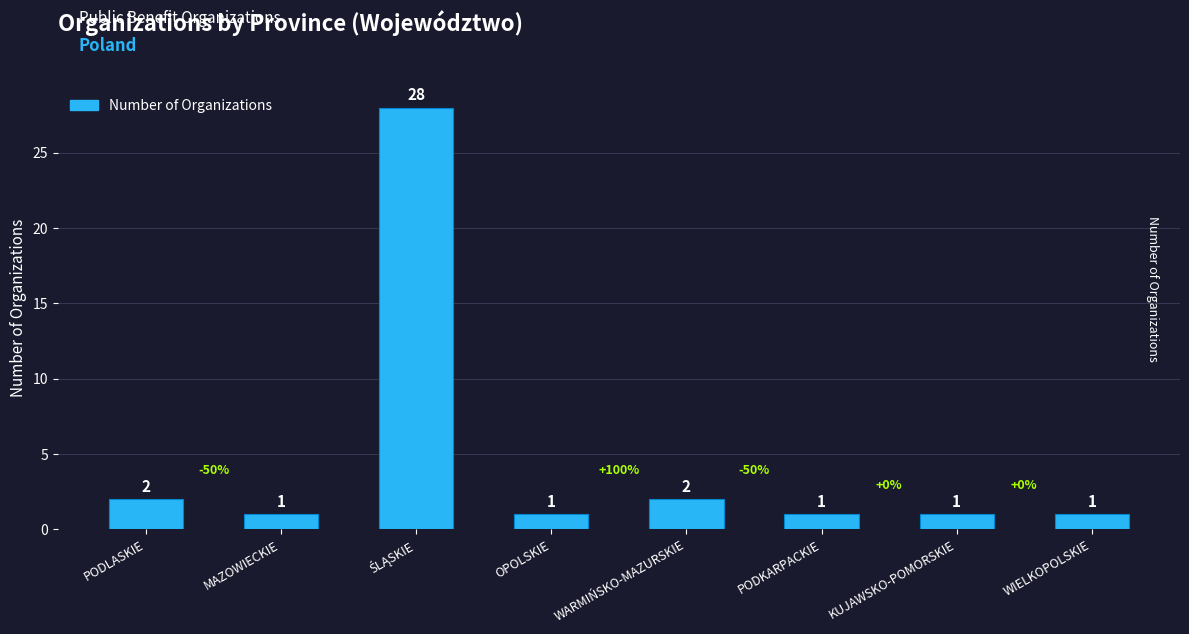

What is the sum of all values?

37